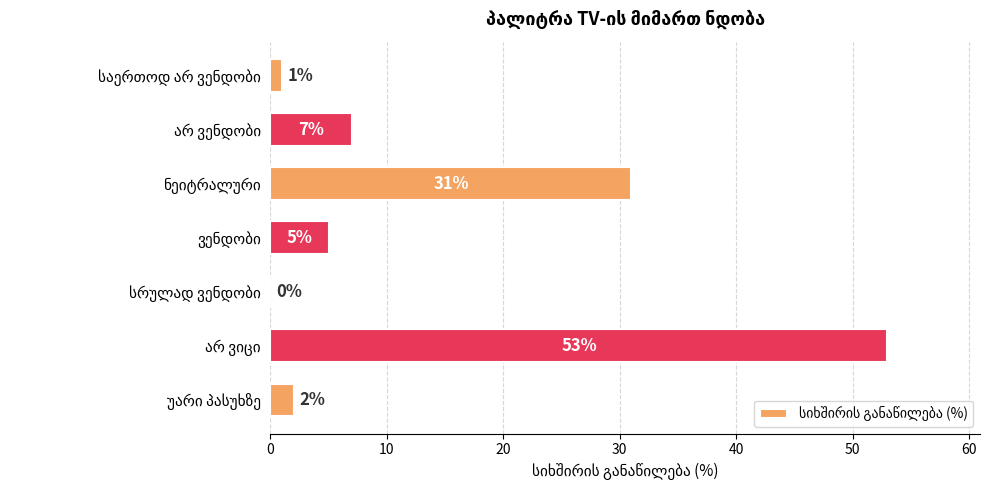

What is the maximum value shown in the chart?

53